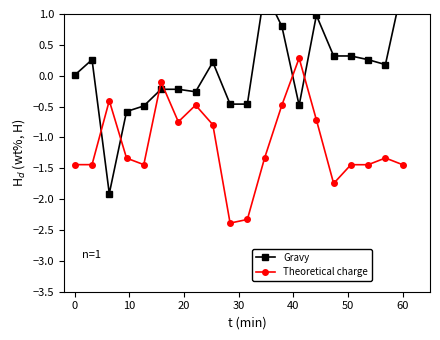

True or false: Theoretical charge has more than 2 interior local peaks.

True